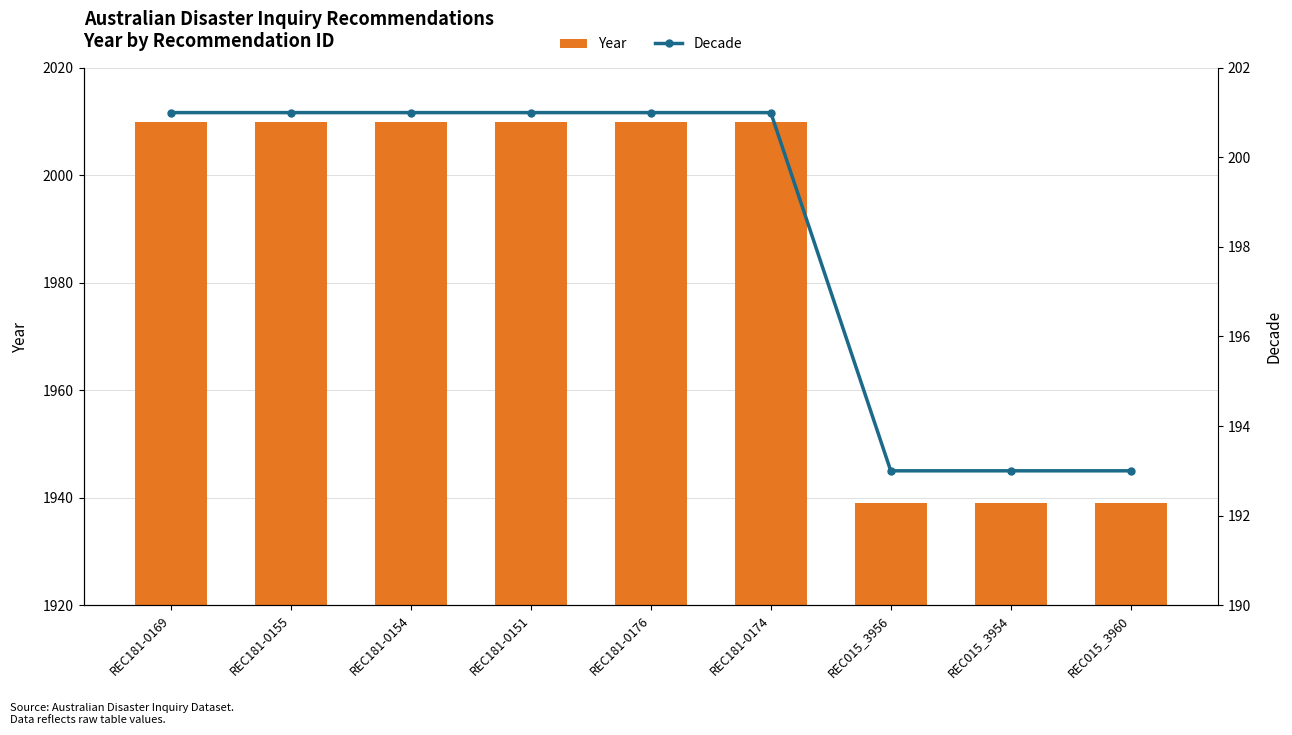

Reading right to left, transcribe all the data shown in this chart.

Year: 1939	1939	1939	2010	2010	2010	2010	2010	2010
Decade: 193	193	193	201	201	201	201	201	201